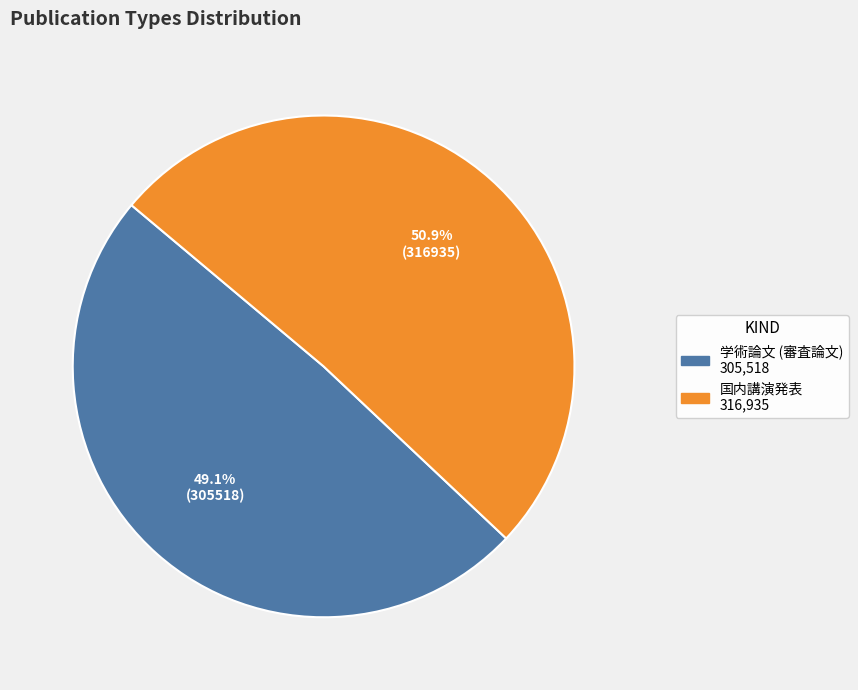

Is it true that 国内講演発表 is 61% of the pie?

False